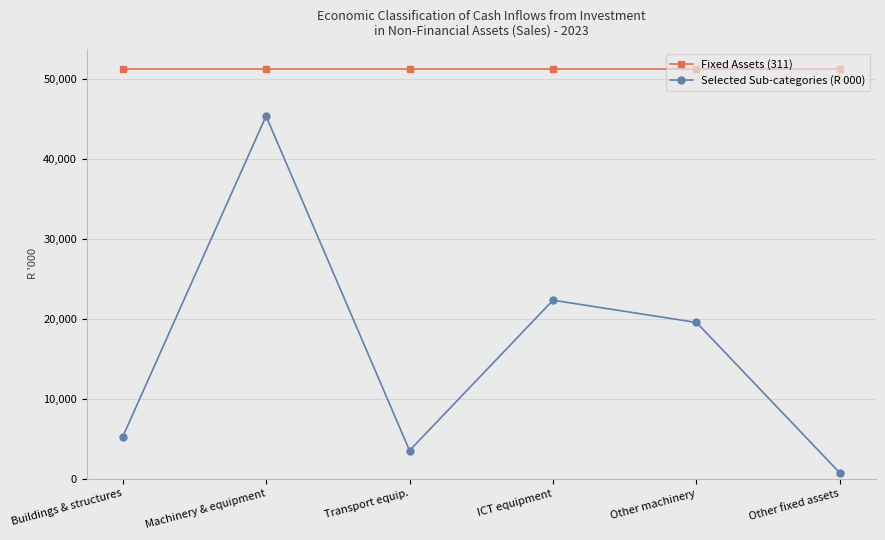

Reading left to right, extract all data points from this chart.

Fixed Assets (311): 51247	51247	51247	51247	51247	51247
Selected Sub-categories (R 000): 5188	45367	3509	22323	19535	692